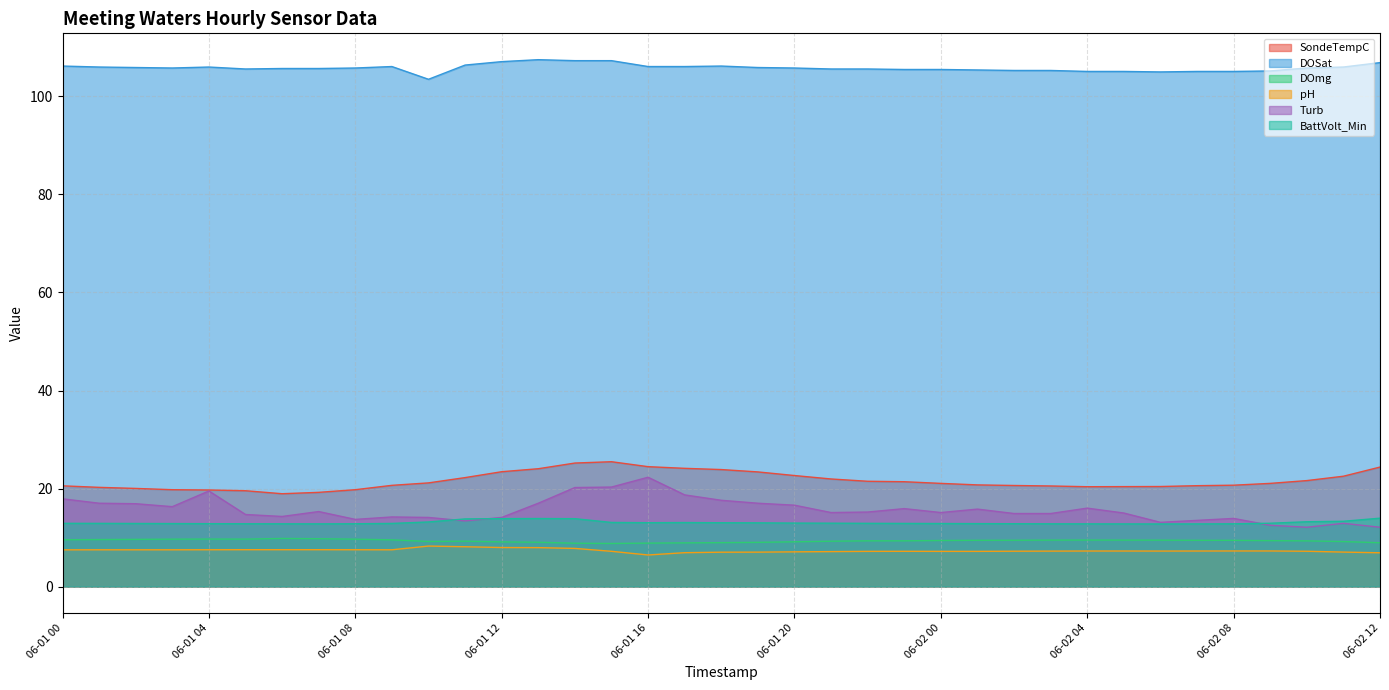

What is the spread (max minus min) of values at 06-01 20?

98.7